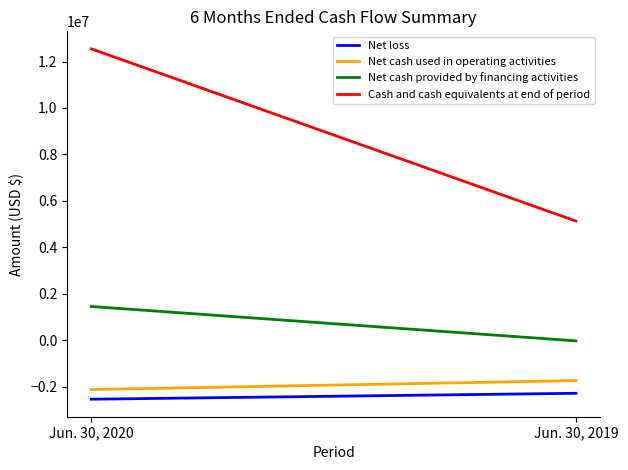

What is the average value of the Net cash provided by financing activities series?

714136